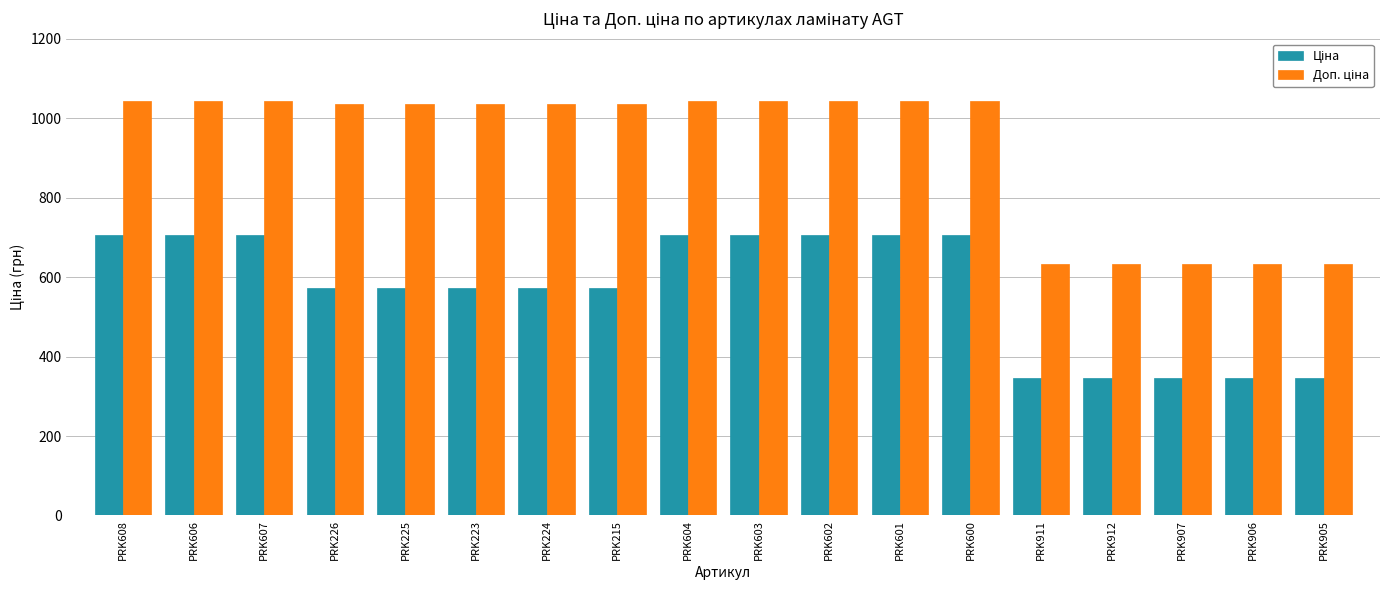

What is the difference between the highest and lowest values at PRK607?

336.5